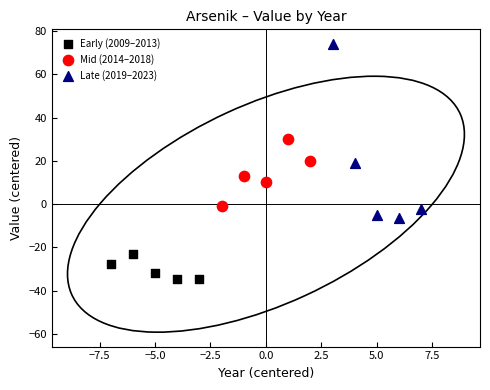

Which series reaches the maximum Y coordinate?

Late (2019–2023)